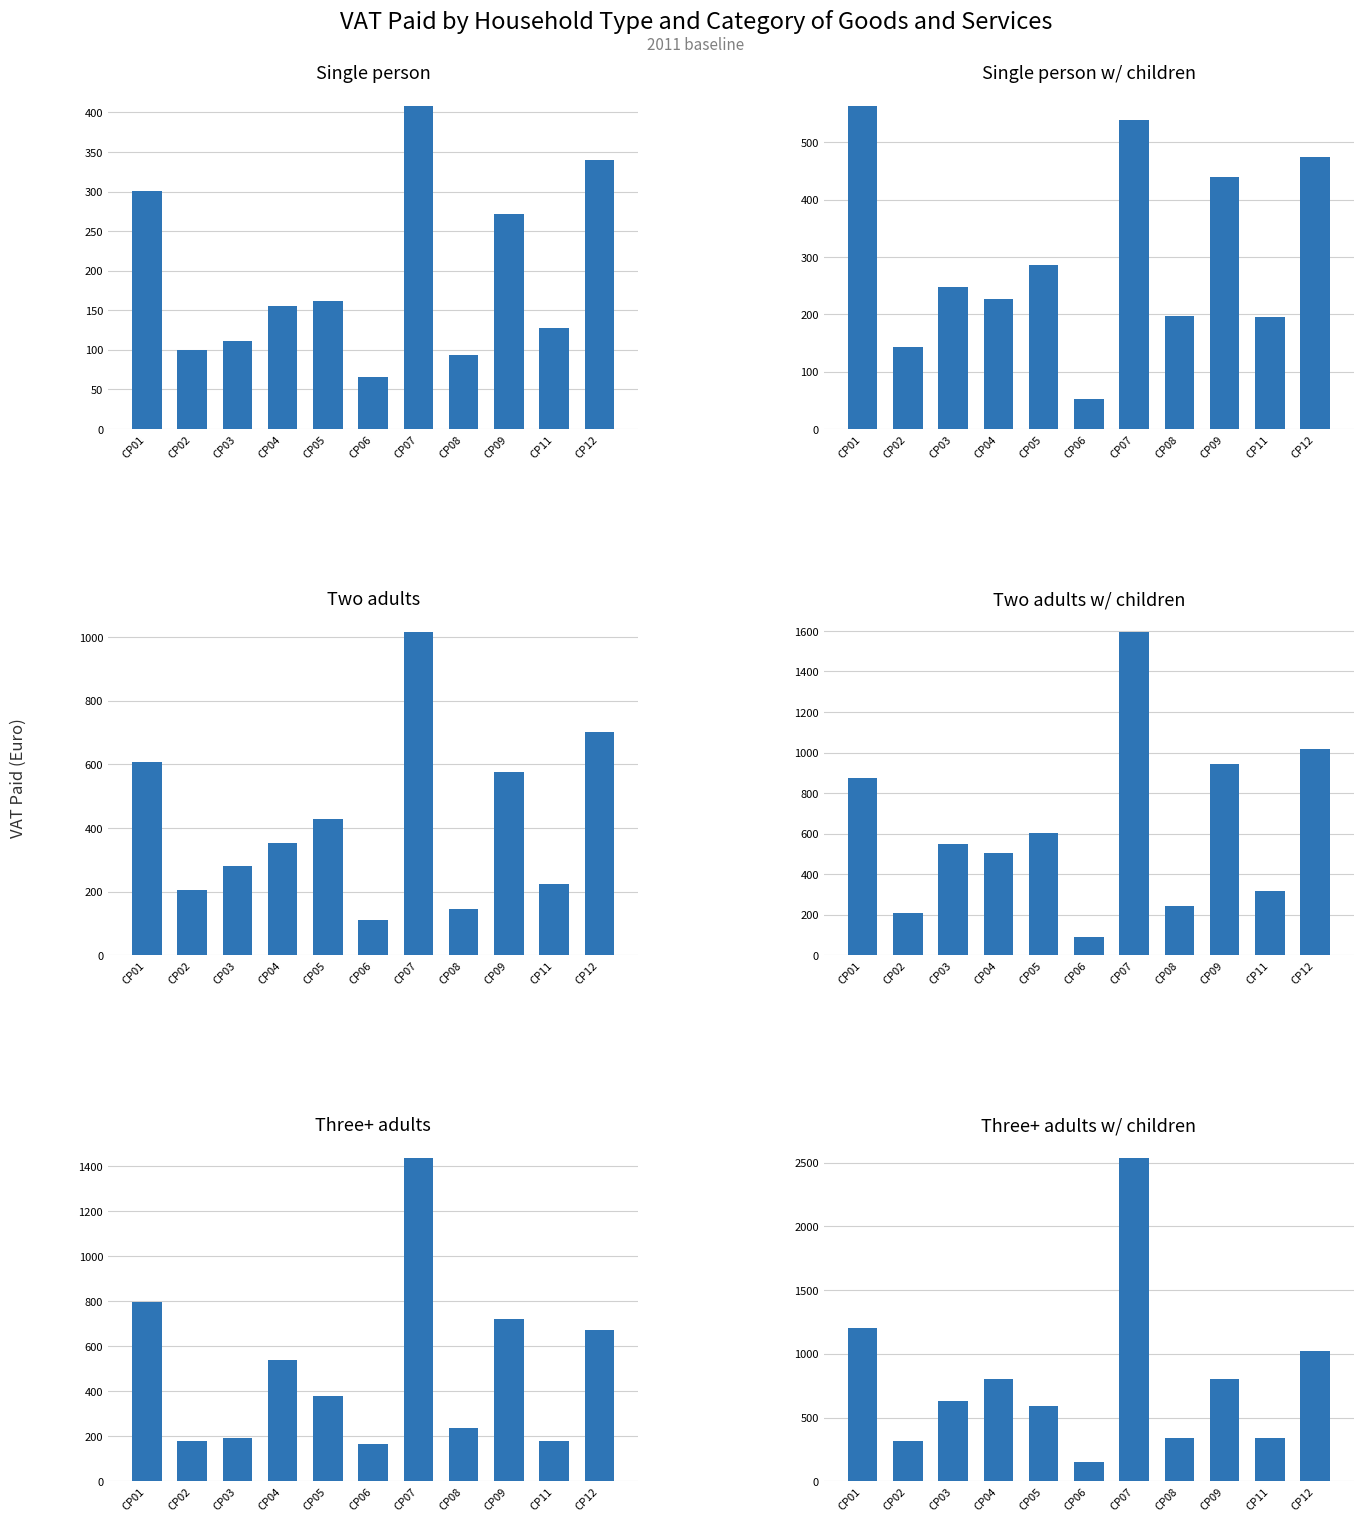

What is the maximum value shown in the chart?

2535.1